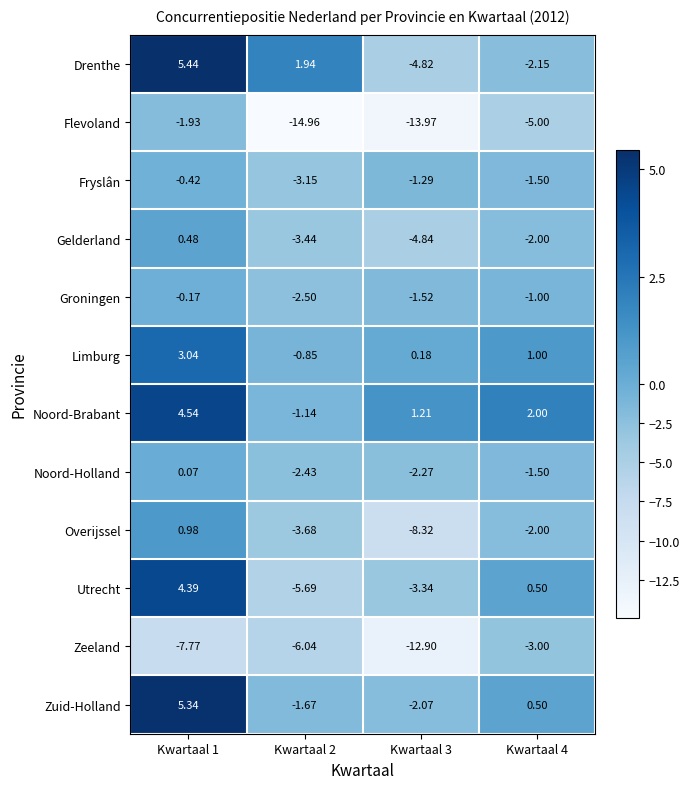

List the series in order of their peak value, highest first.

Drenthe, Zuid-Holland, Noord-Brabant, Utrecht, Limburg, Overijssel, Gelderland, Noord-Holland, Groningen, Fryslân, Flevoland, Zeeland